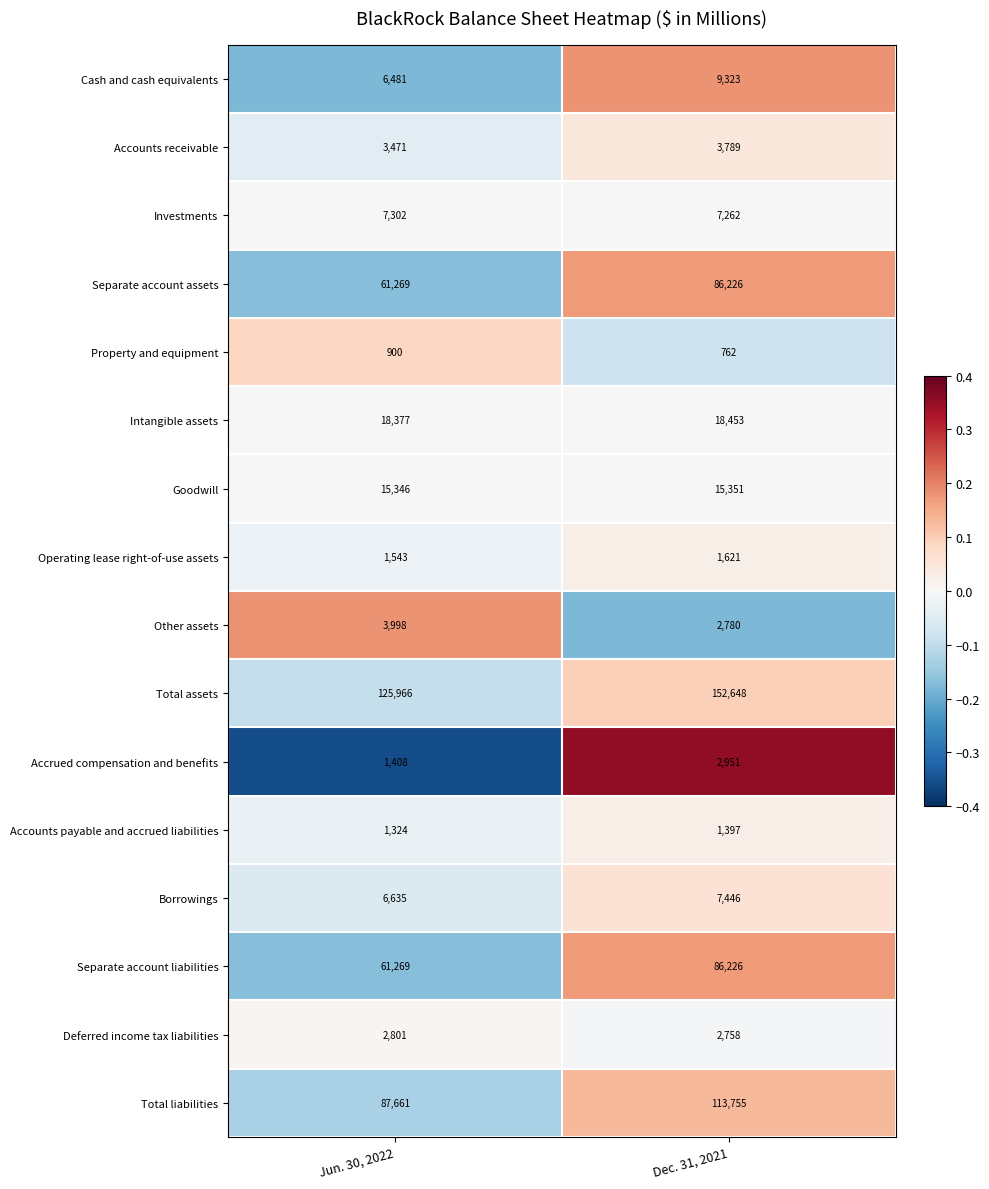

What is the minimum value shown in the chart?

762